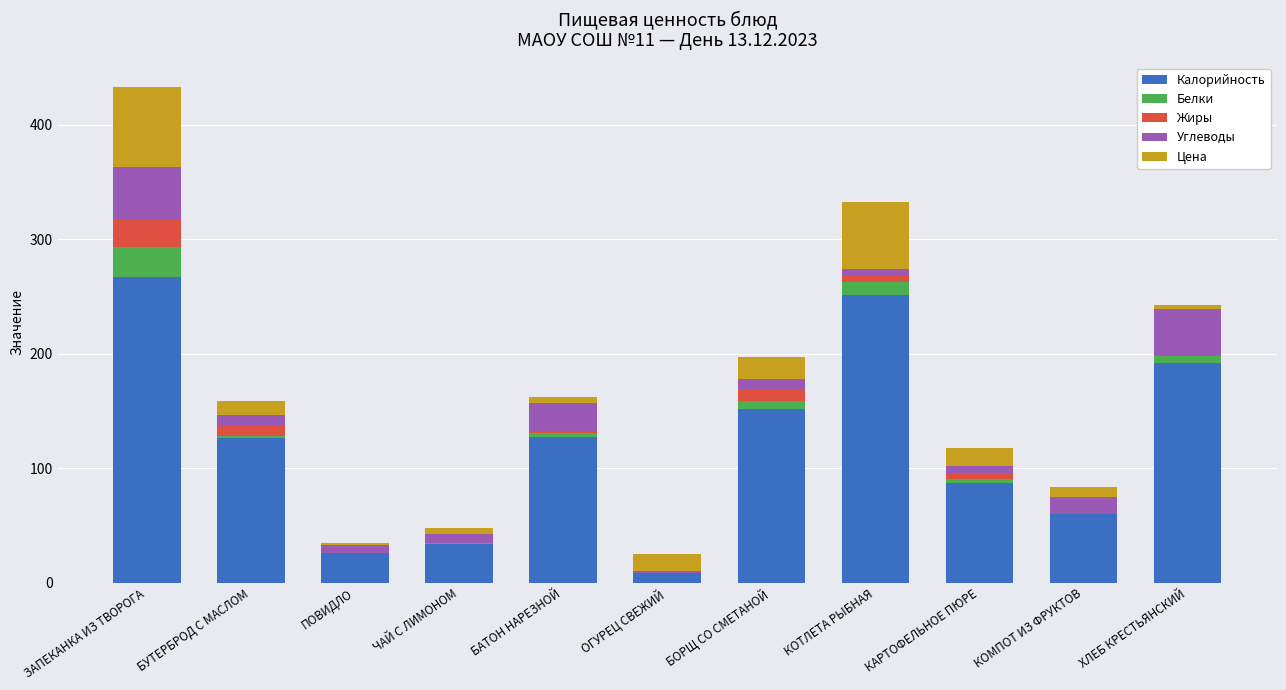

Which category has the highest value in the Калорийность series?

ЗАПЕКАНКА ИЗ ТВОРОГА